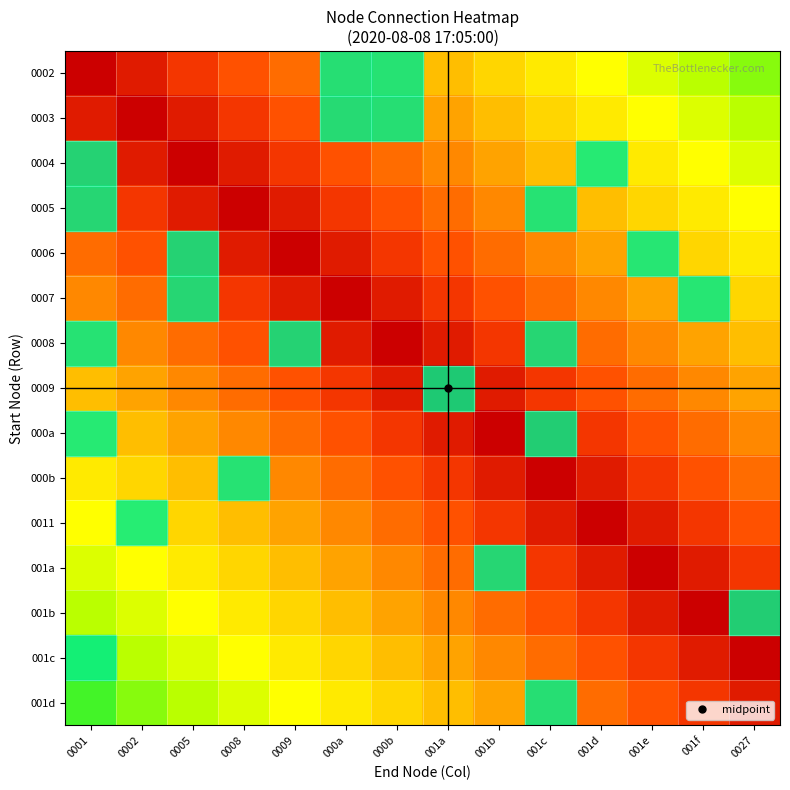

Reading left to right, list all the values displayed in this chart.

0002: 0001=0.0	0002=0.1	0005=0.1	0008=0.2	0009=0.3	000a=0.3	000b=0.4	001a=0.5	001b=0.5	001c=0.6	001d=0.7	001e=0.7	001f=0.8	0027=0.9
0003: 0001=0.1	0002=0.0	0005=0.1	0008=0.1	0009=0.2	000a=0.3	000b=0.3	001a=0.4	001b=0.5	001c=0.5	001d=0.6	001e=0.7	001f=0.7	0027=0.8
0004: 0001=0.1	0002=0.1	0005=0.0	0008=0.1	0009=0.1	000a=0.2	000b=0.3	001a=0.3	001b=0.4	001c=0.5	001d=0.5	001e=0.6	001f=0.7	0027=0.7
0005: 0001=0.2	0002=0.1	0005=0.1	0008=0.0	0009=0.1	000a=0.1	000b=0.2	001a=0.3	001b=0.3	001c=0.4	001d=0.5	001e=0.5	001f=0.6	0027=0.7
0006: 0001=0.3	0002=0.2	0005=0.1	0008=0.1	0009=0.0	000a=0.1	000b=0.1	001a=0.2	001b=0.3	001c=0.3	001d=0.4	001e=0.5	001f=0.5	0027=0.6
0007: 0001=0.3	0002=0.3	0005=0.2	0008=0.1	0009=0.1	000a=0.0	000b=0.1	001a=0.1	001b=0.2	001c=0.3	001d=0.3	001e=0.4	001f=0.5	0027=0.5
0008: 0001=0.4	0002=0.3	0005=0.3	0008=0.2	0009=0.1	000a=0.1	000b=0.0	001a=0.1	001b=0.1	001c=0.2	001d=0.3	001e=0.3	001f=0.4	0027=0.5
0009: 0001=0.5	0002=0.4	0005=0.3	0008=0.3	0009=0.2	000a=0.1	000b=0.1	001a=0.0	001b=0.1	001c=0.1	001d=0.2	001e=0.3	001f=0.3	0027=0.4
000a: 0001=0.5	0002=0.5	0005=0.4	0008=0.3	0009=0.3	000a=0.2	000b=0.1	001a=0.1	001b=0.0	001c=0.1	001d=0.1	001e=0.2	001f=0.3	0027=0.3
000b: 0001=0.6	0002=0.5	0005=0.5	0008=0.4	0009=0.3	000a=0.3	000b=0.2	001a=0.1	001b=0.1	001c=0.0	001d=0.1	001e=0.1	001f=0.2	0027=0.3
0011: 0001=0.7	0002=0.6	0005=0.5	0008=0.5	0009=0.4	000a=0.3	000b=0.3	001a=0.2	001b=0.1	001c=0.1	001d=0.0	001e=0.1	001f=0.1	0027=0.2
001a: 0001=0.7	0002=0.7	0005=0.6	0008=0.5	0009=0.5	000a=0.4	000b=0.3	001a=0.3	001b=0.2	001c=0.1	001d=0.1	001e=0.0	001f=0.1	0027=0.1
001b: 0001=0.8	0002=0.7	0005=0.7	0008=0.6	0009=0.5	000a=0.5	000b=0.4	001a=0.3	001b=0.3	001c=0.2	001d=0.1	001e=0.1	001f=0.0	0027=0.1
001c: 0001=0.9	0002=0.8	0005=0.7	0008=0.7	0009=0.6	000a=0.5	000b=0.5	001a=0.4	001b=0.3	001c=0.3	001d=0.2	001e=0.1	001f=0.1	0027=0.0
001d: 0001=0.9	0002=0.9	0005=0.8	0008=0.7	0009=0.7	000a=0.6	000b=0.5	001a=0.5	001b=0.4	001c=0.3	001d=0.3	001e=0.2	001f=0.1	0027=0.1